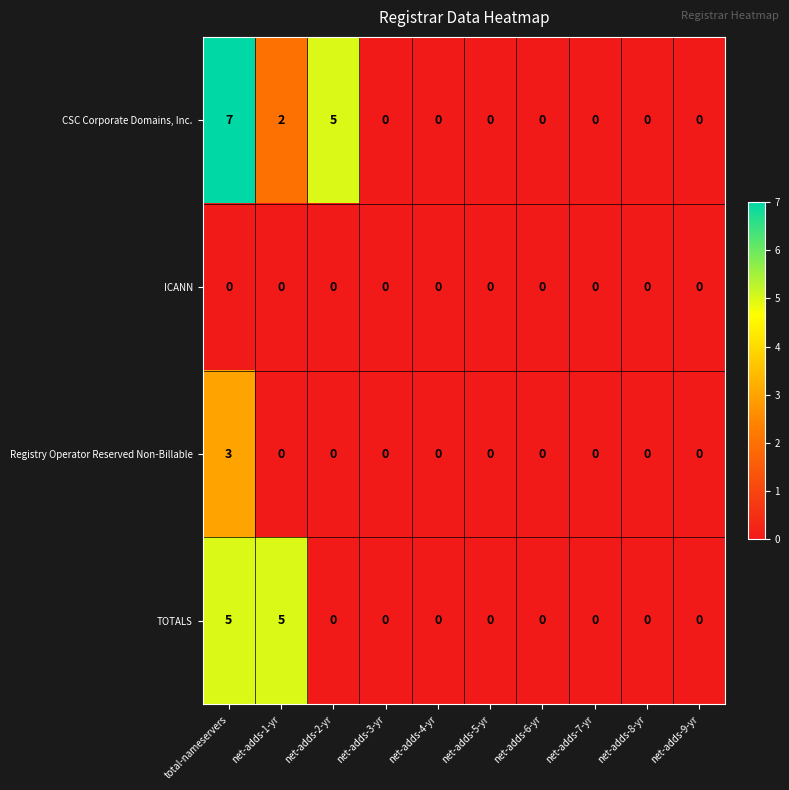

At how many categories does at least one series exceed 2?

3